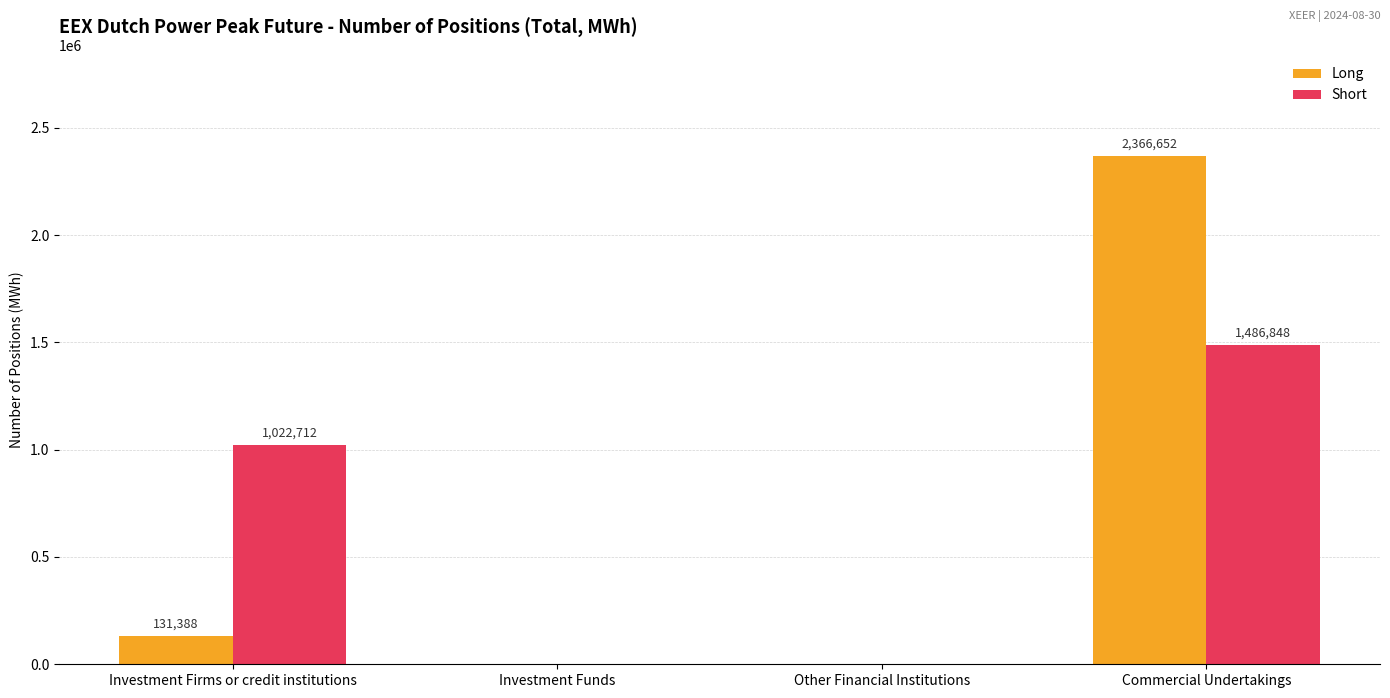

Reading left to right, what are all the values shown in this chart?

Long: Investment Firms or credit institutions=131388	Investment Funds=0	Other Financial Institutions=0	Commercial Undertakings=2366652
Short: Investment Firms or credit institutions=1022712	Investment Funds=0	Other Financial Institutions=0	Commercial Undertakings=1486848